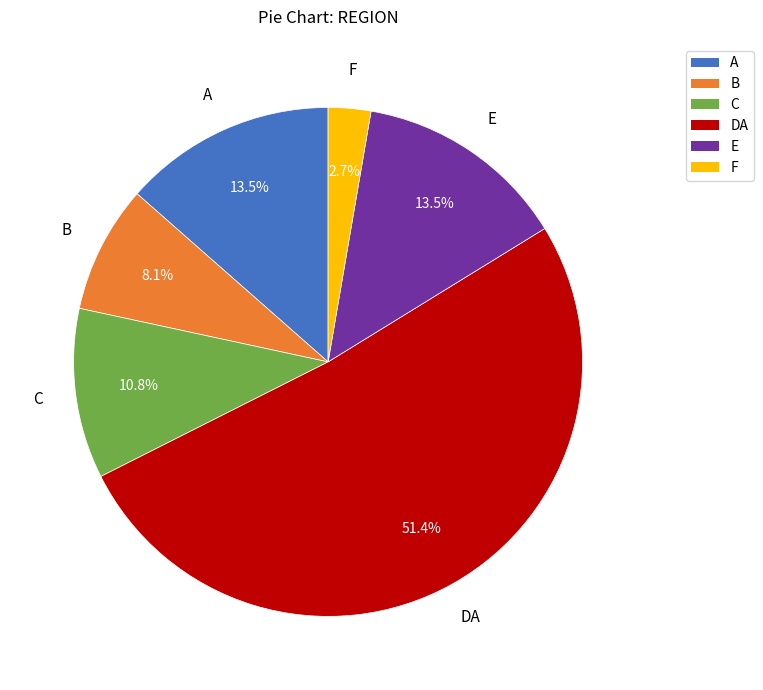

To the nearest percent, what portion does F represent?

3%